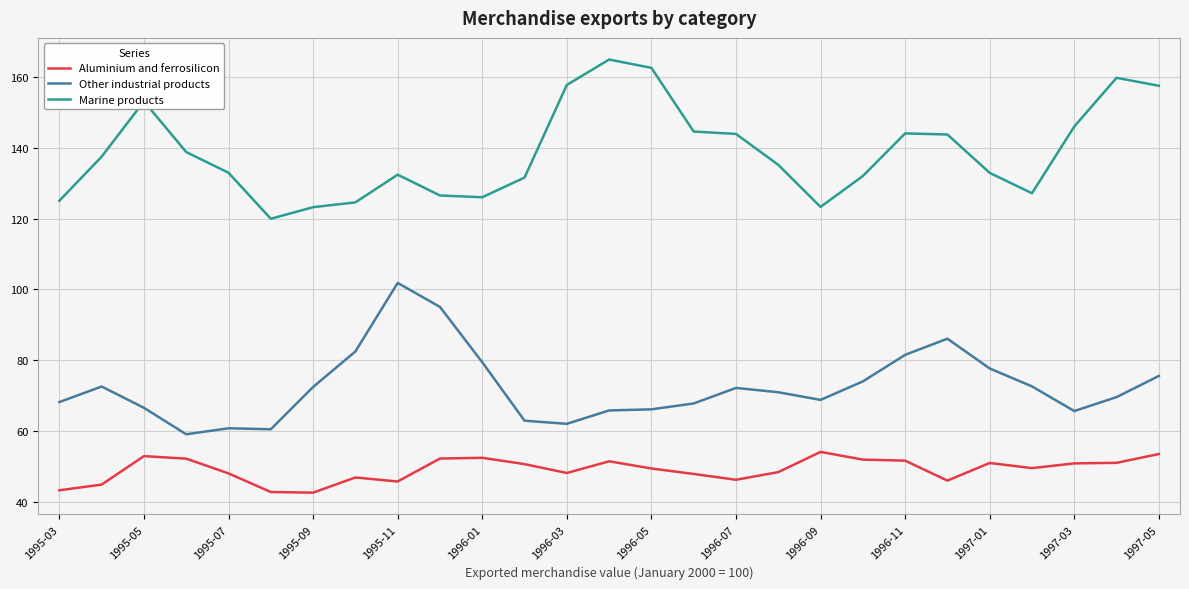

Which series has the largest total across all categories?

Marine products